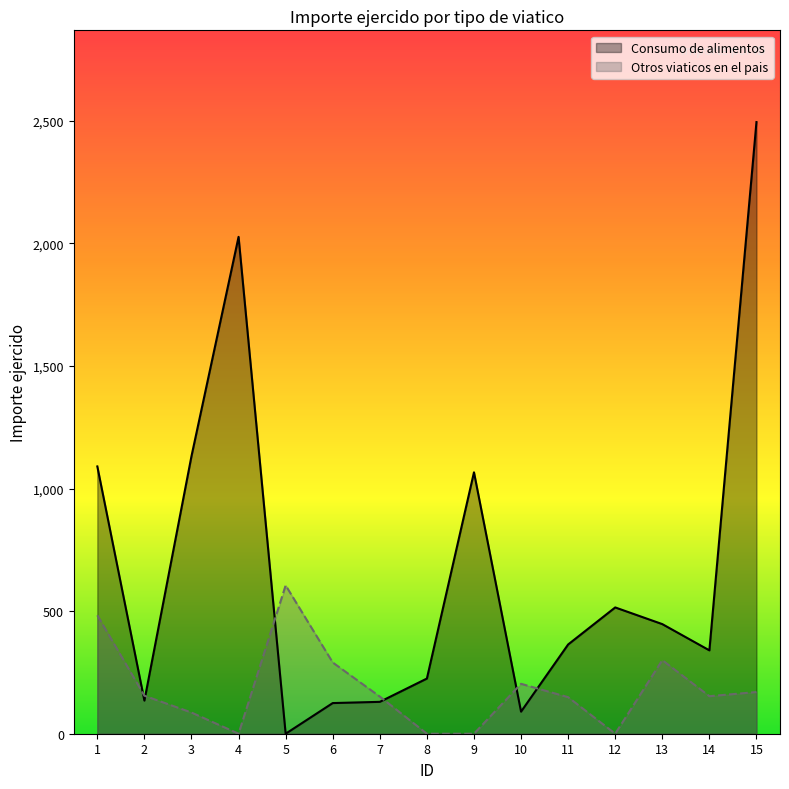

Where is Consumo de alimentos nearest to the value 1247?

3